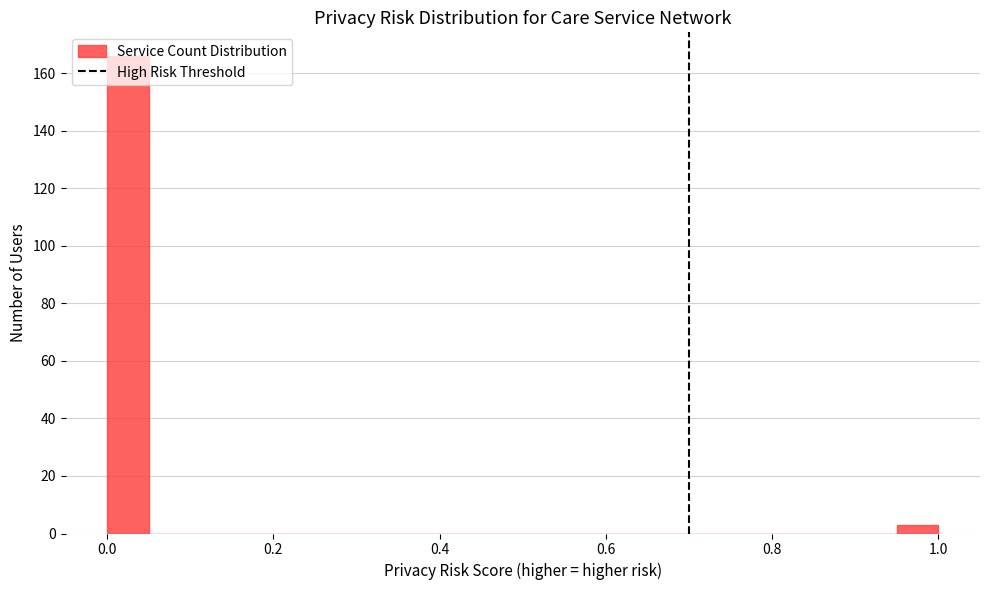

Read against the x-axis, roughly where is the centre of the tallest bar?

0.02